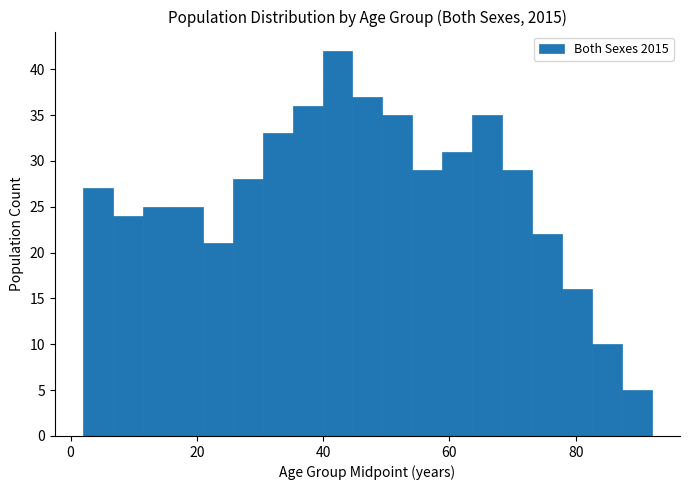

Read against the x-axis, roughly where is the centre of the tallest bar?

42